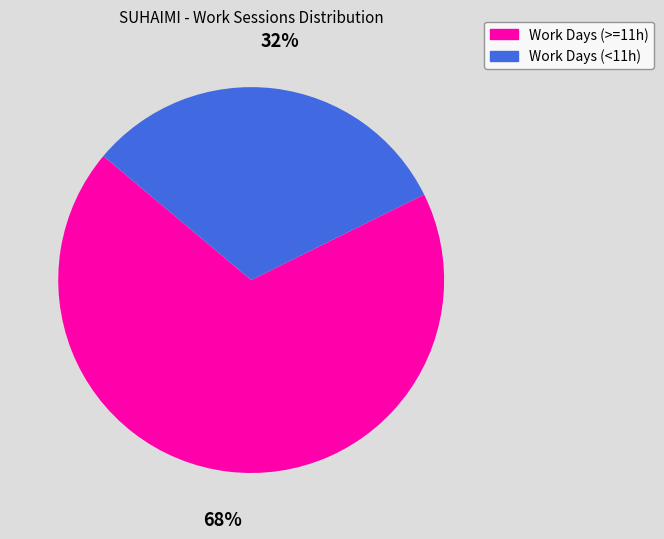

To the nearest percent, what is the average slice percentage?

50%